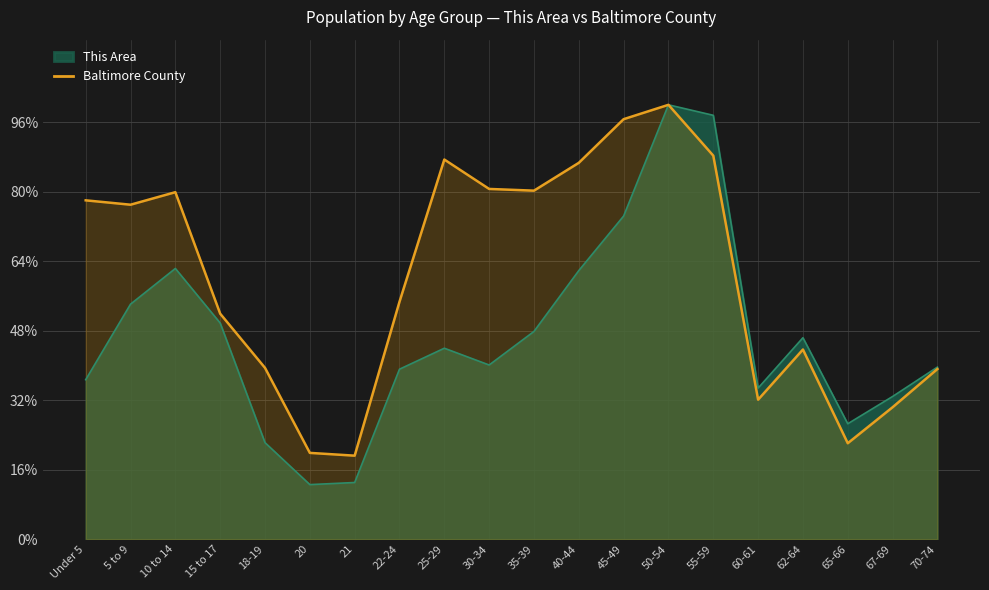

How many lines are shown in the chart?

2